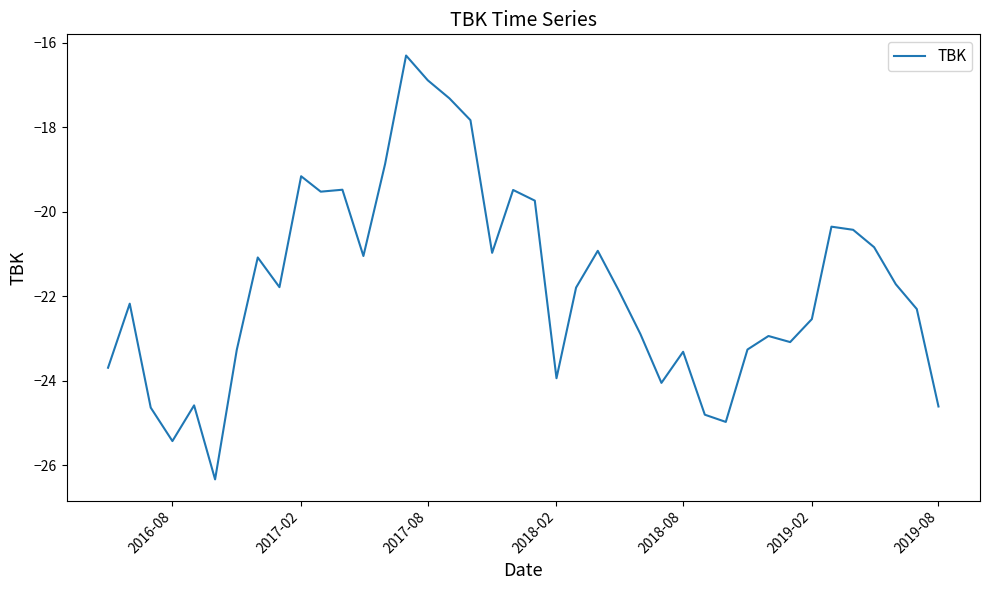

What is the difference between the maximum and minimum values?

10.0